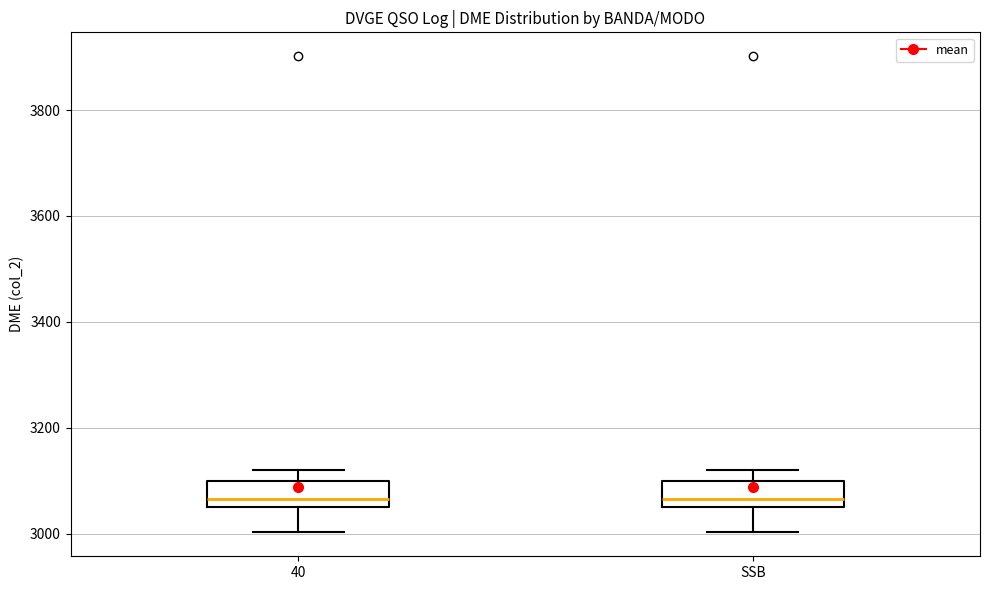

Where does the lower whisker of the box for 40 end on the y-axis? The values are not printed on the chart, so give them approximately, as read against the axis.

3000